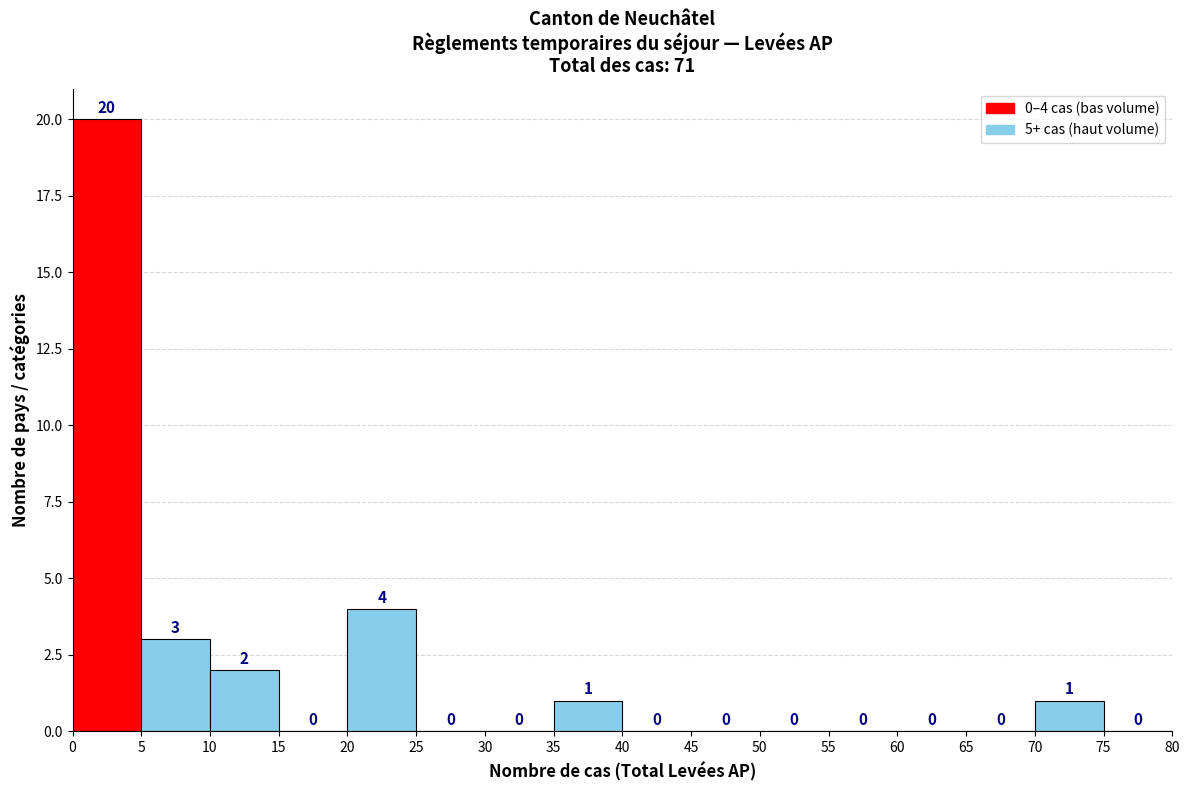

Over which range of the x-axis is the bar tallest?

0 to 5